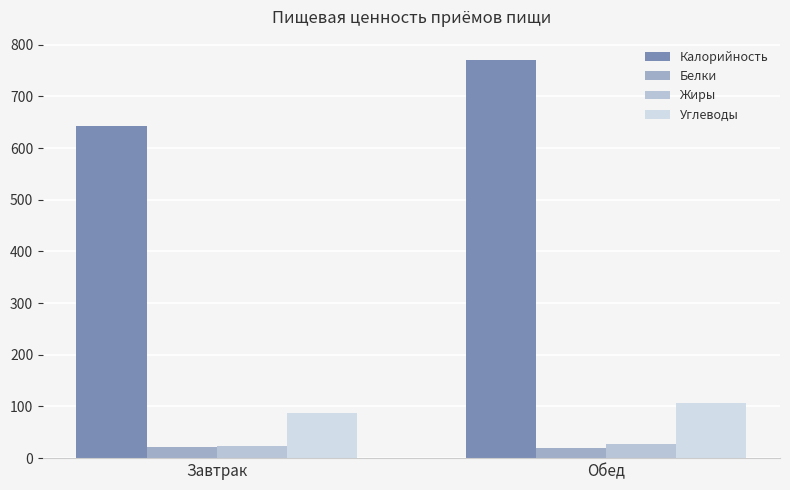

What is the spread (max minus min) of values at Завтрак?

621.6